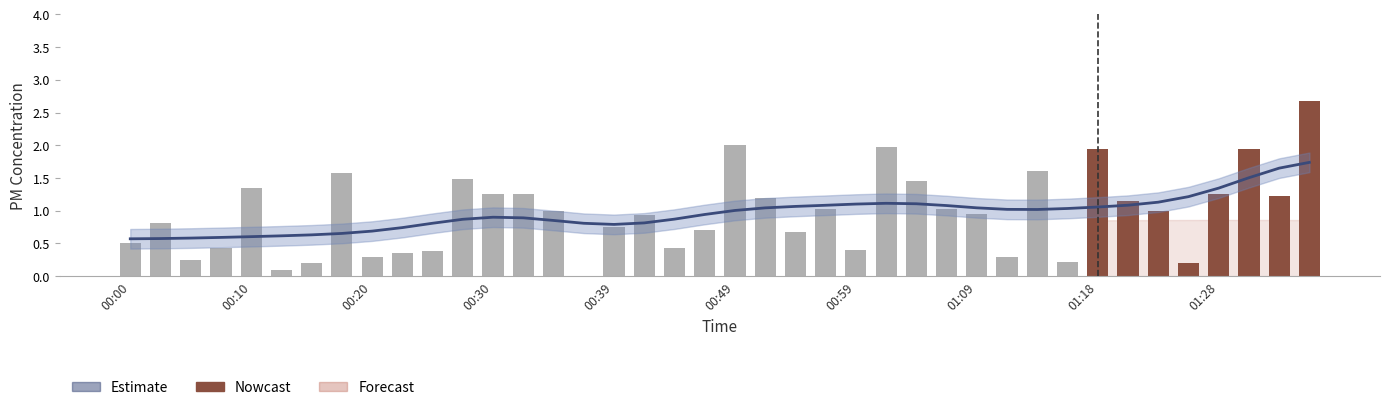

The value at 01:23 is 1.0. True or false?

True